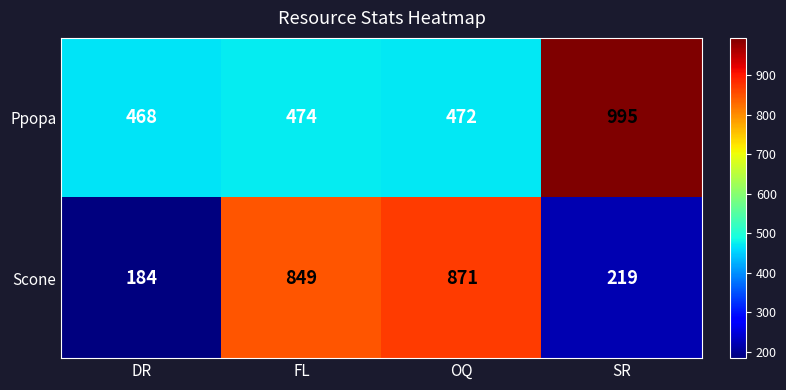

At which category is the sum across all series the highest?

OQ